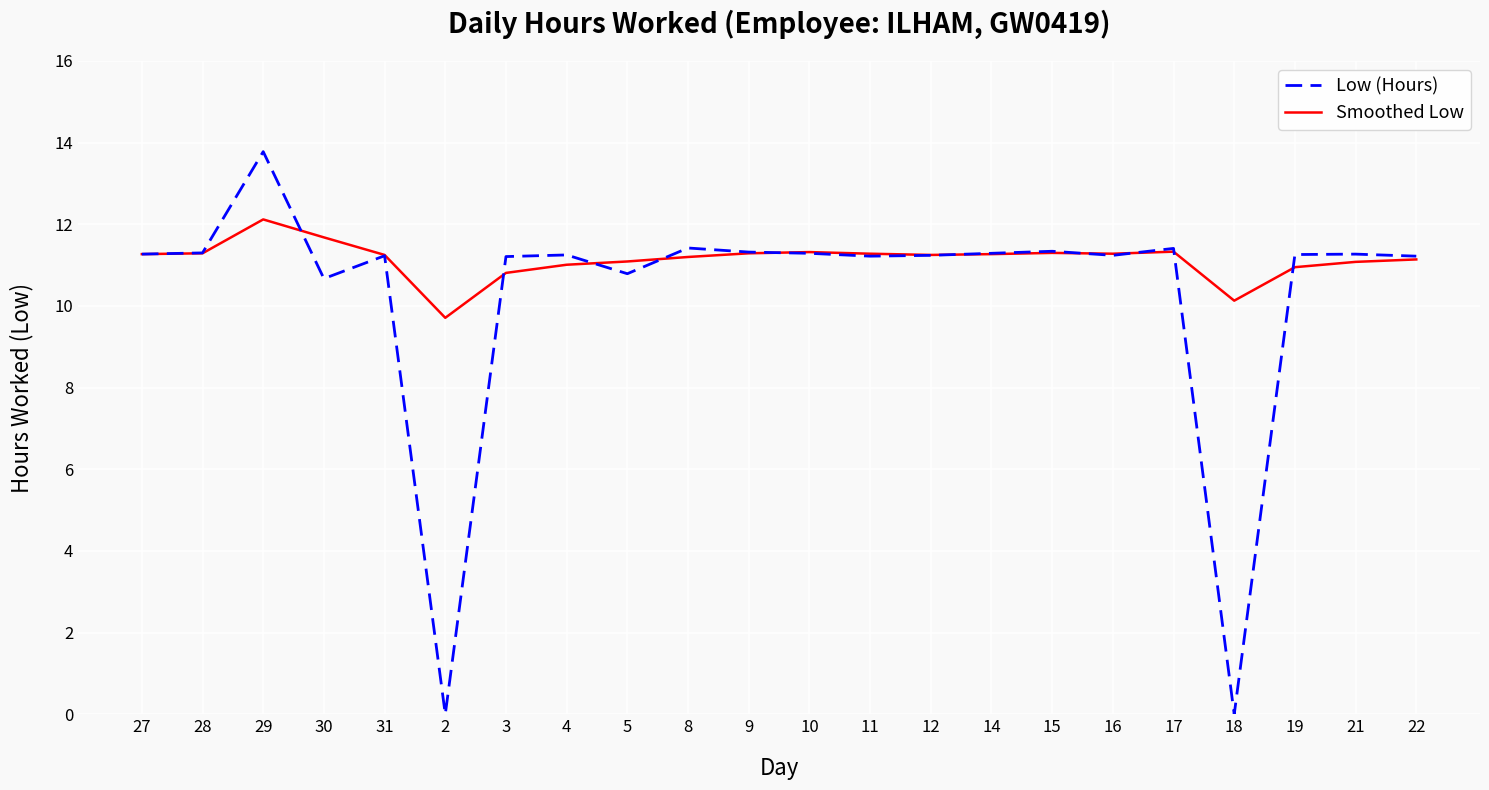

Which series has the widest spread of values?

Low (Hours)